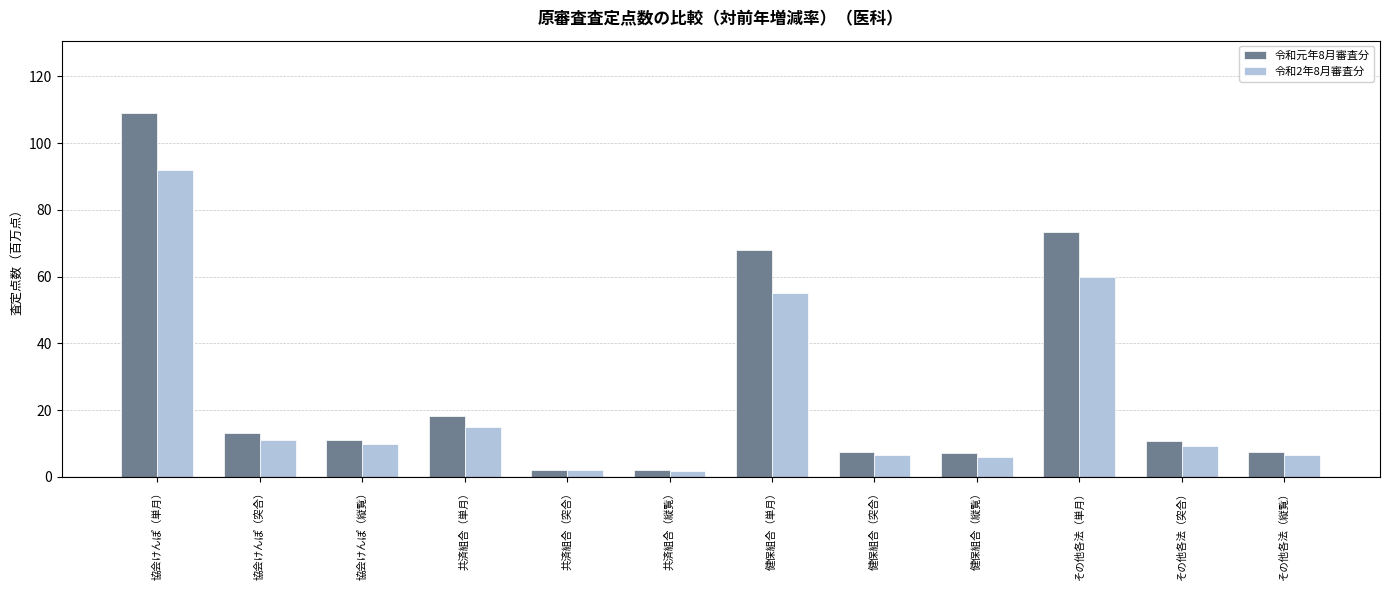

Which series has the widest spread of values?

令和元年8月審査分